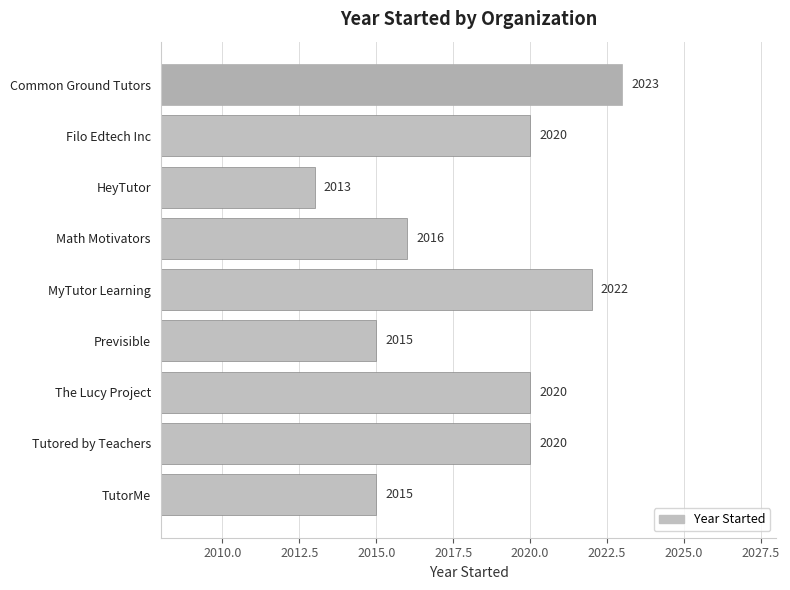

What is the label of the 4th bar from the bottom?

Previsible